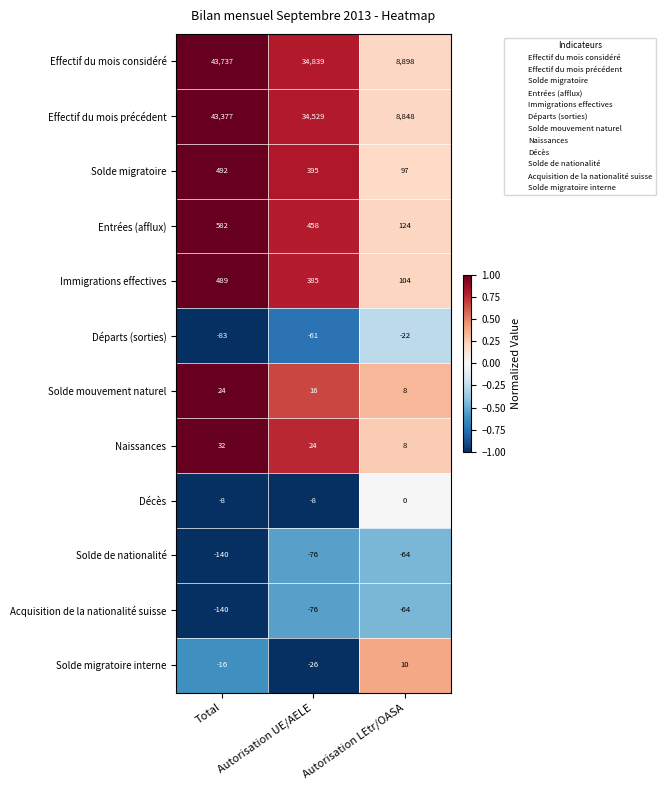

What is the sum of the Acquisition de la nationalité suisse values at Autorisation LEtr/OASA and Total?

-204